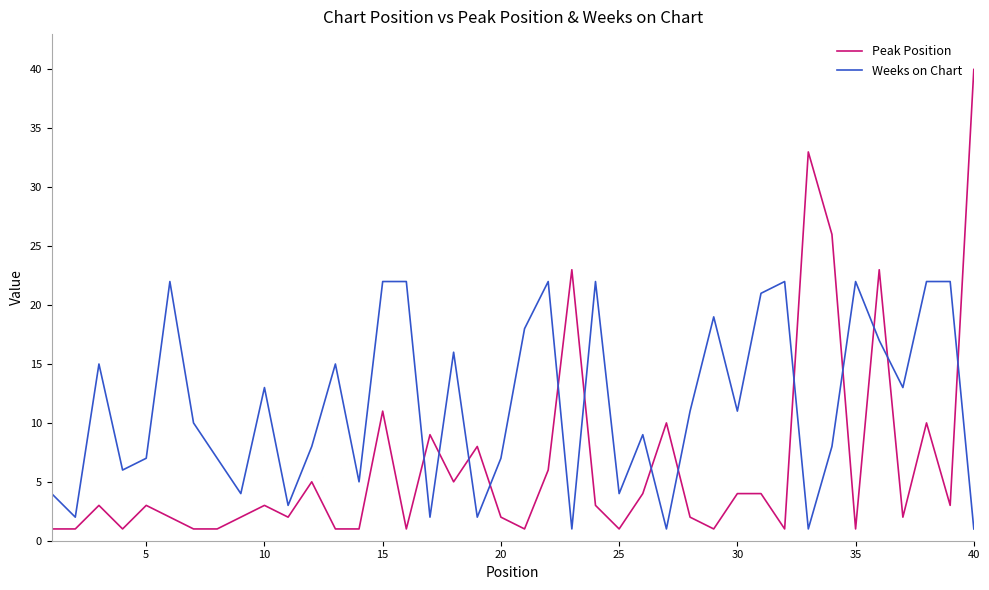

Which series ends up on top after the final intersection of Weeks on Chart and Peak Position?

Peak Position